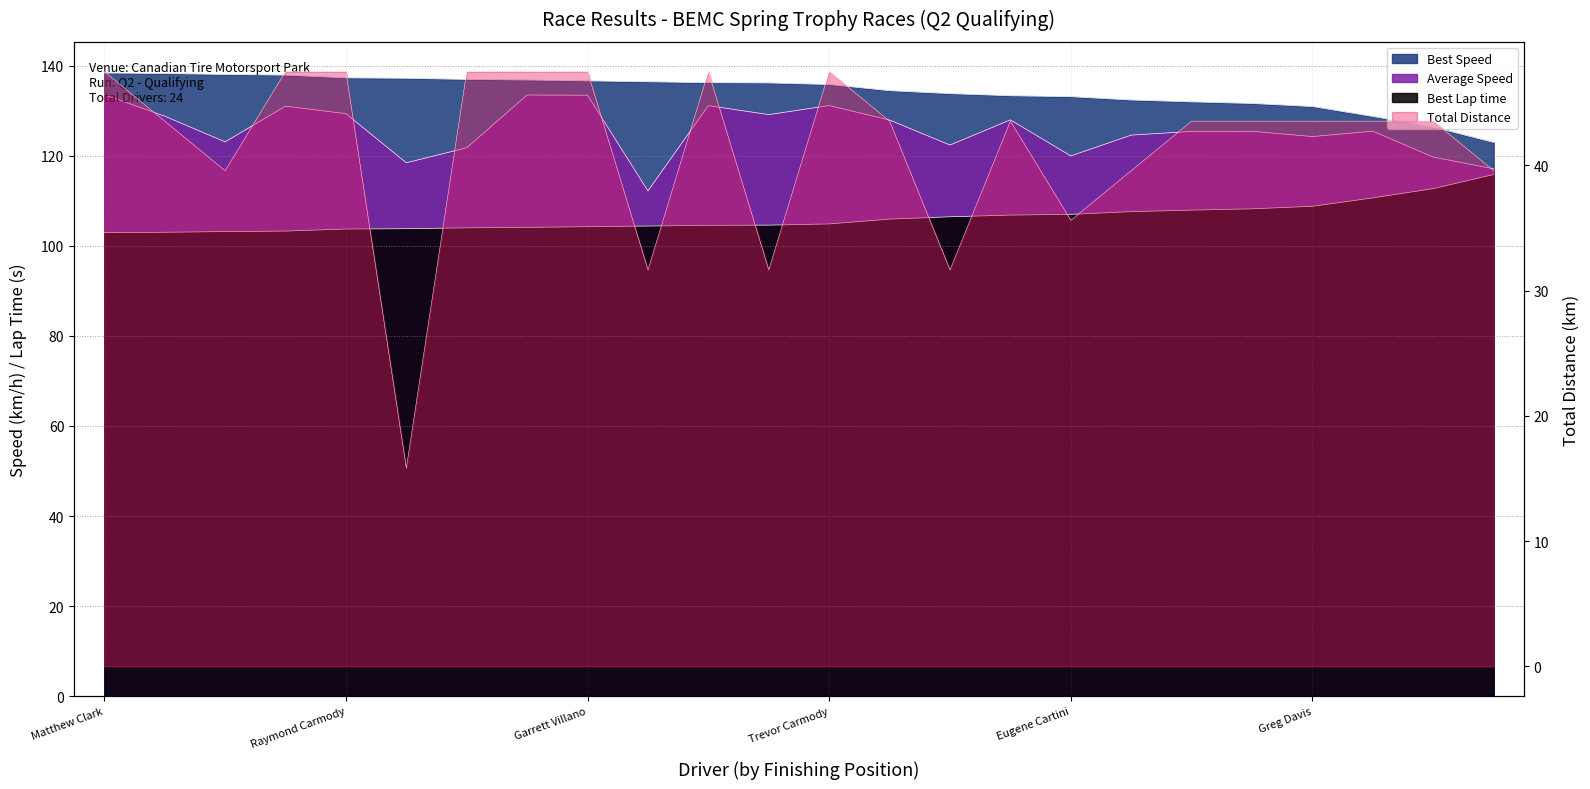

True or false: Best Speed and Average Speed intersect in this chart.

False